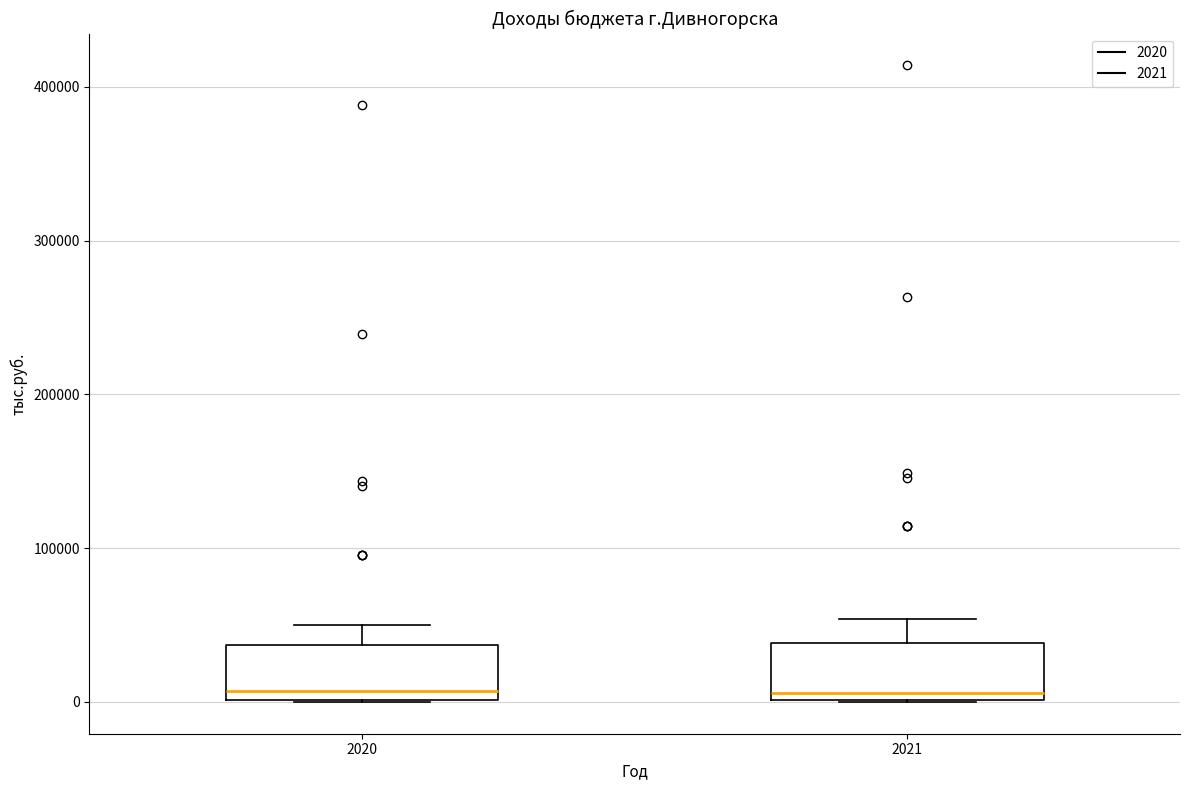

Reading left to right, read every box against the y-axis: the position of its median line, the range the box covers, and the ends of its whiskers. The values are not printed on the chart, so give them approximately, as read against the axis.

2020: median 10000, box 0 to 40000, whiskers 0 to 50000
2021: median 10000, box 0 to 40000, whiskers 0 to 50000